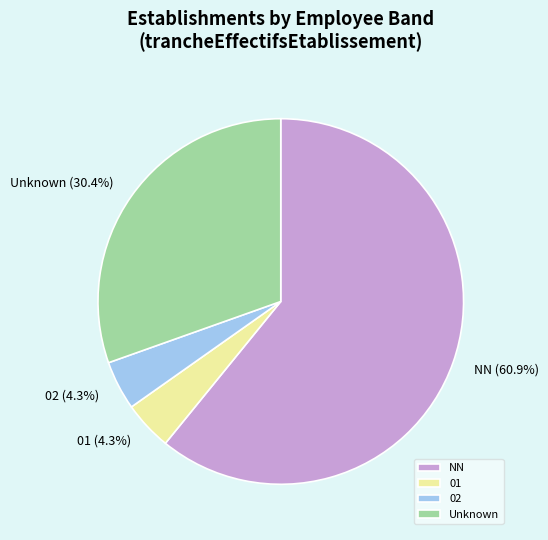

Which slice is the largest?

NN